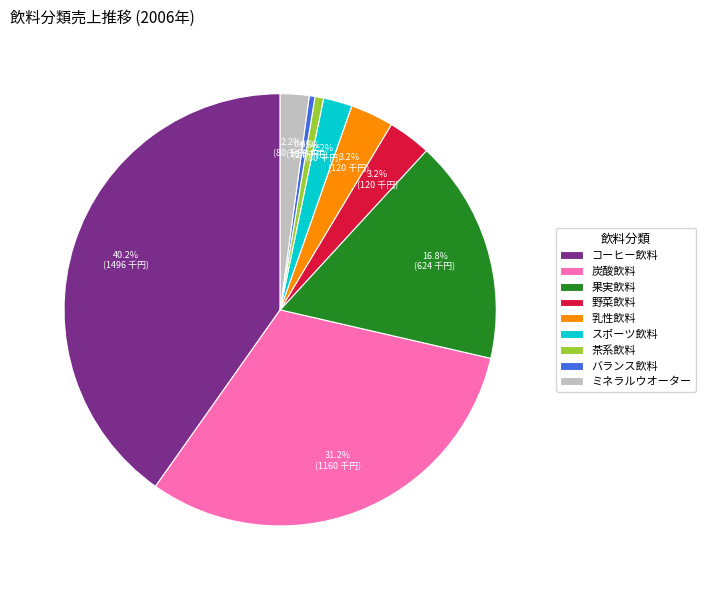

How many segments does this pie chart have?

9